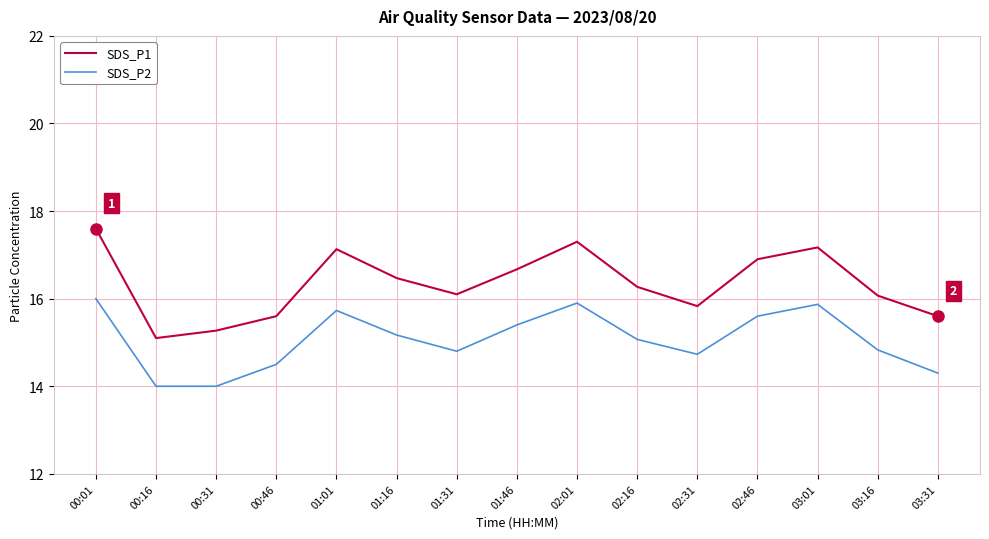

What is the lowest value of the SDS_P2 series?

14.0